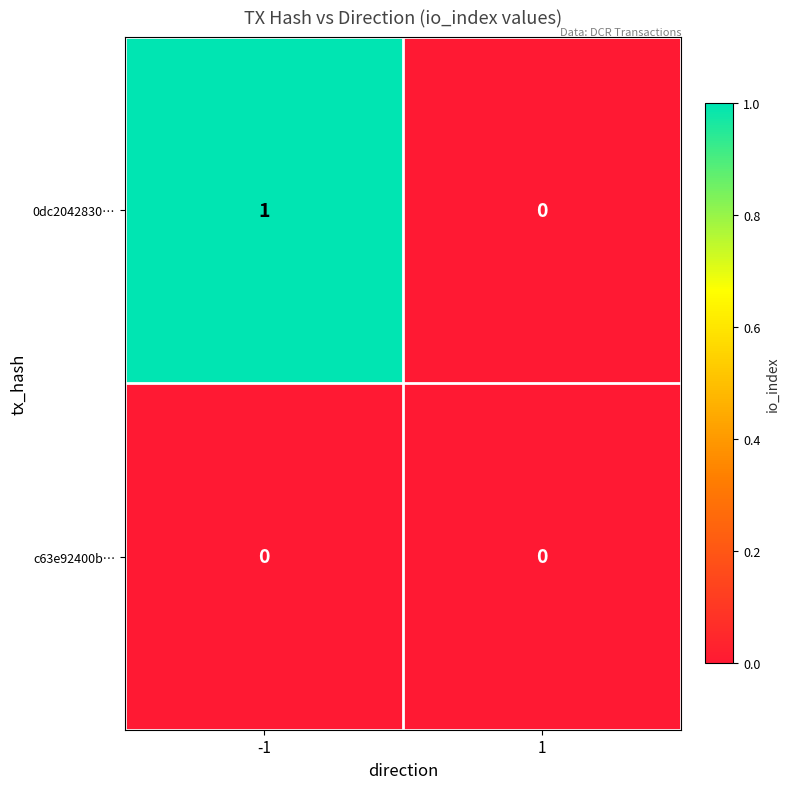

Which series has the largest total across all categories?

0dc2042830…